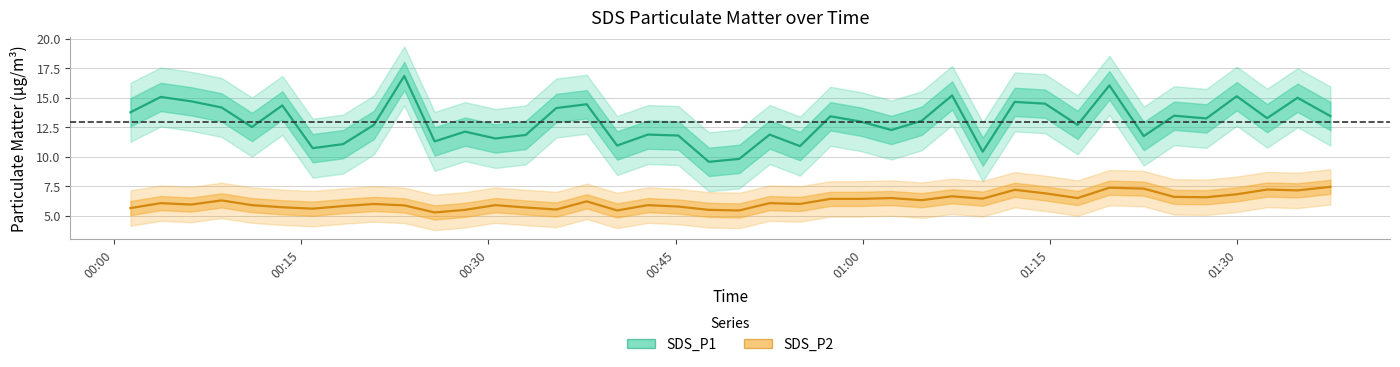

True or false: SDS_P2 and SDS_P1 intersect in this chart.

False